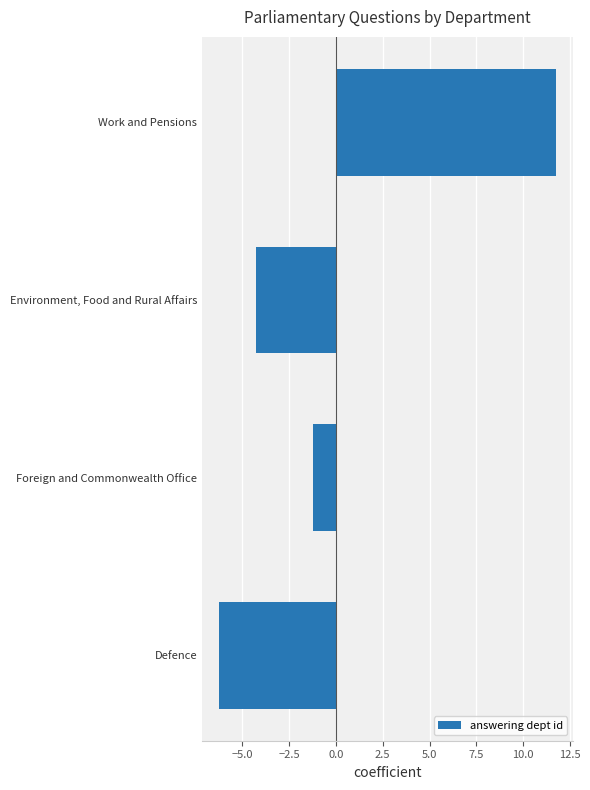

Read the value at Foreign and Commonwealth Office.

-1.2